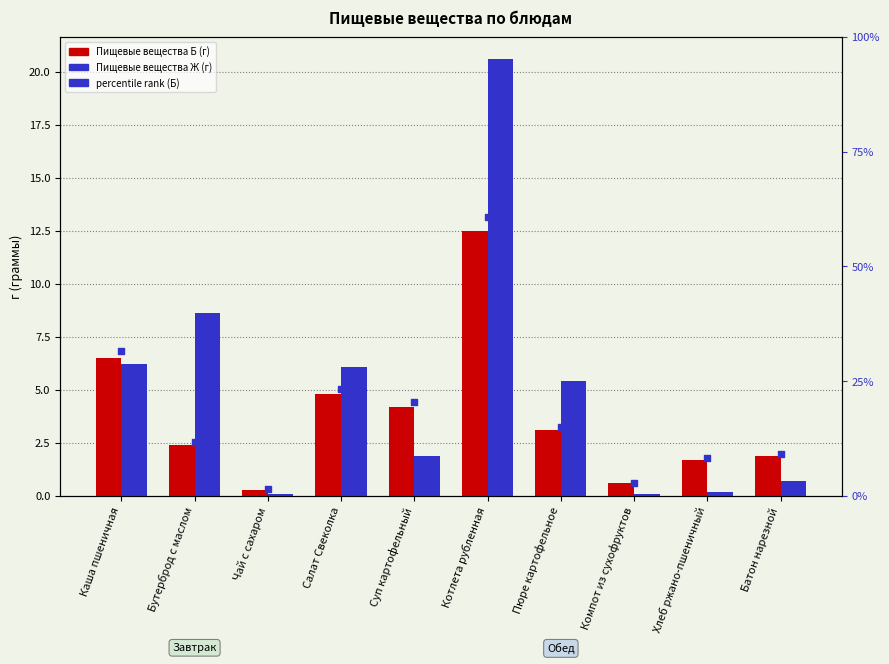

Which series has the largest total across all categories?

percentile rank